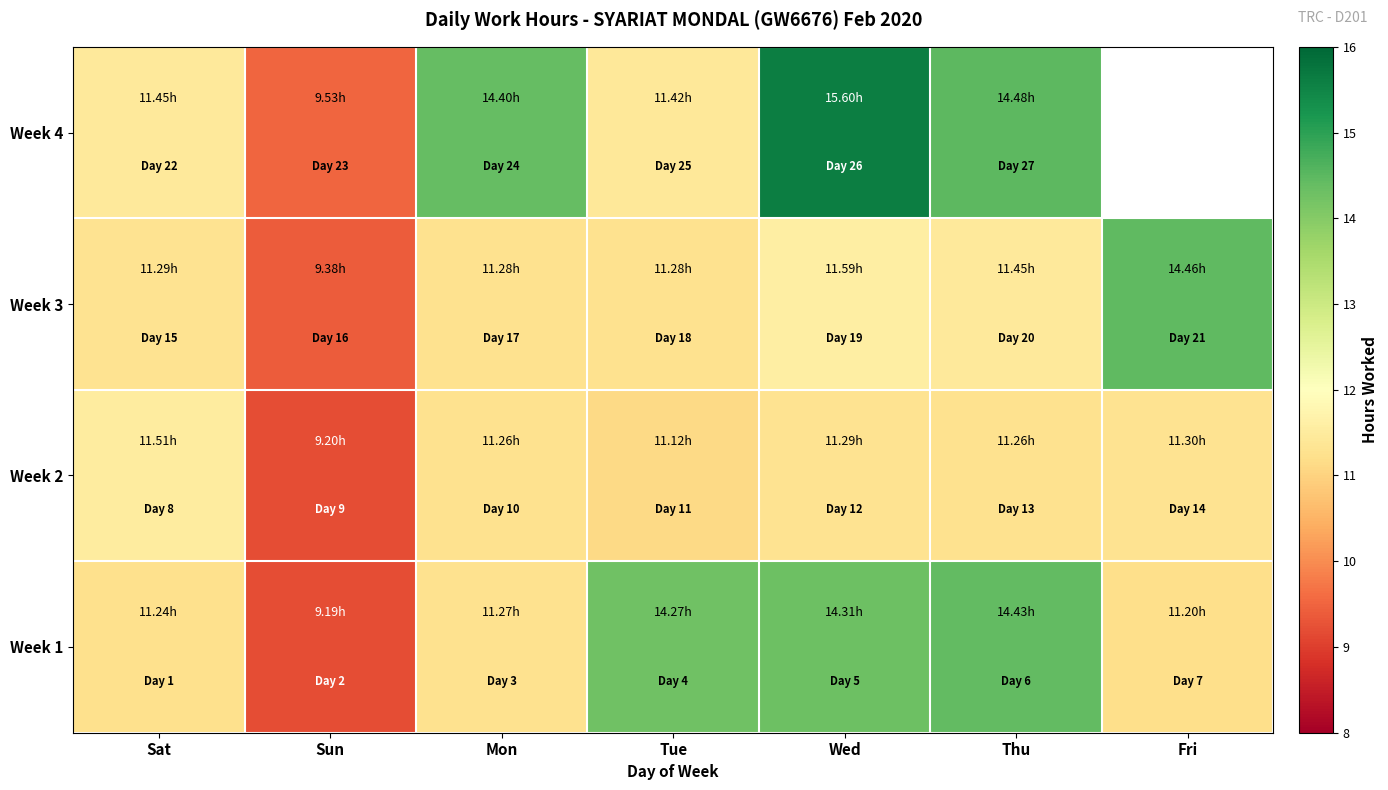

What is the total value across all series at Sat?

45.5